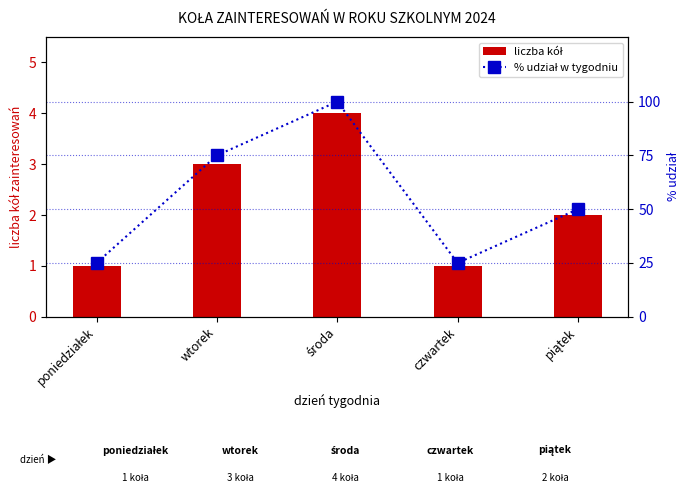

What is the smallest value displayed?

1